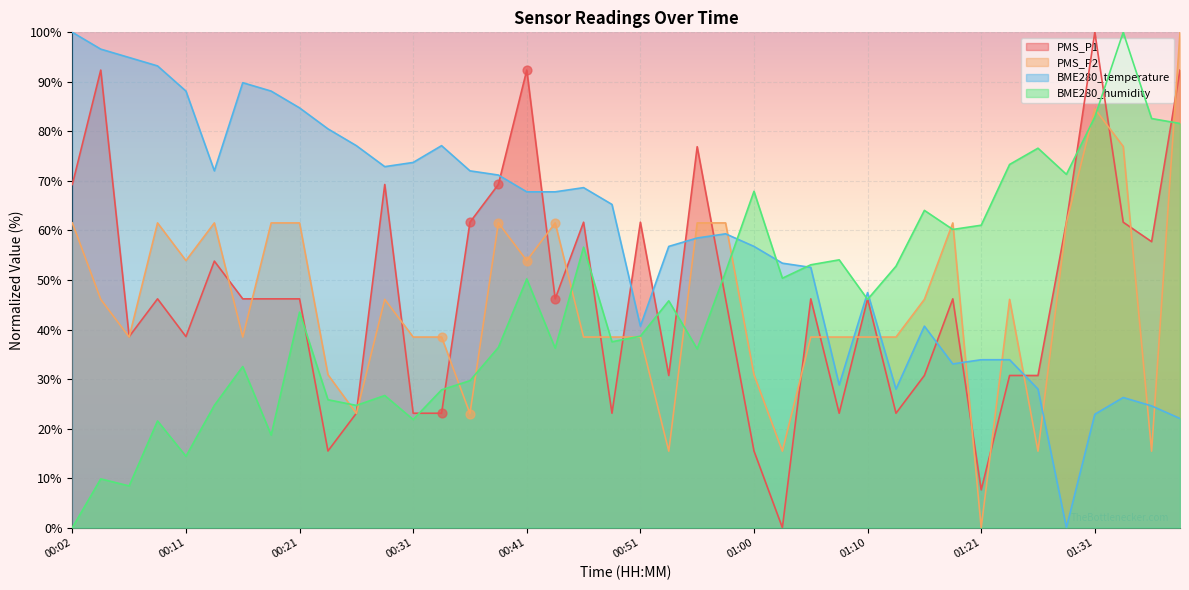

Which series reaches the maximum Y coordinate?

PMS_P1